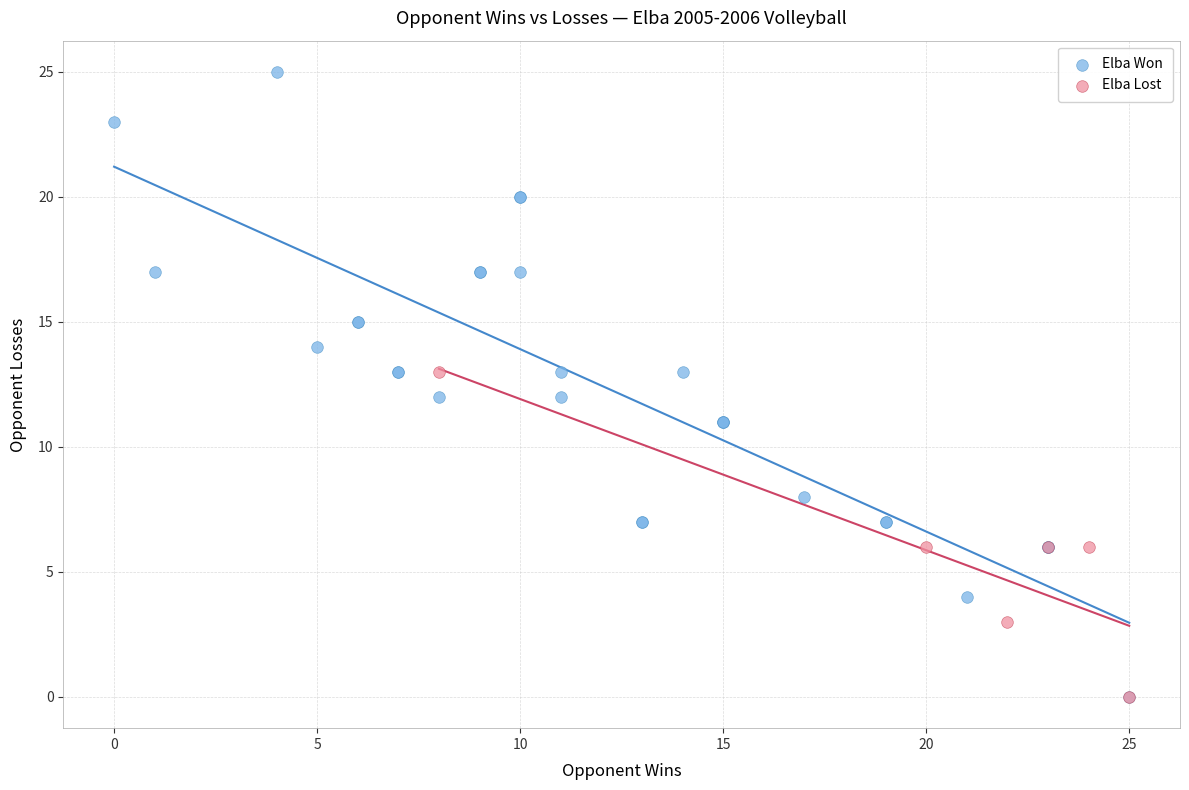

Which series contains the highest Y value?

Elba Won